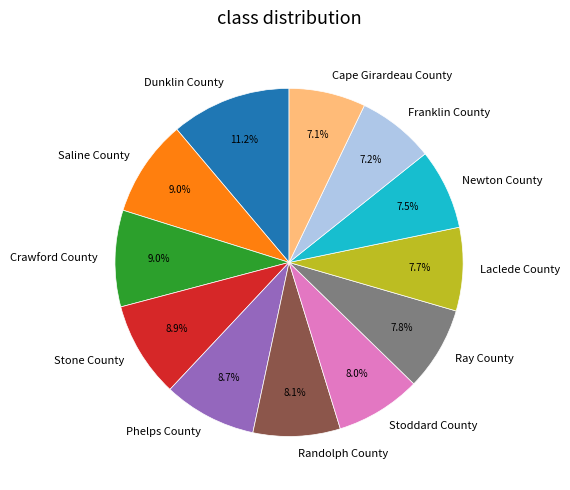

The Stoddard County slice represents 1% of the pie. True or false?

False